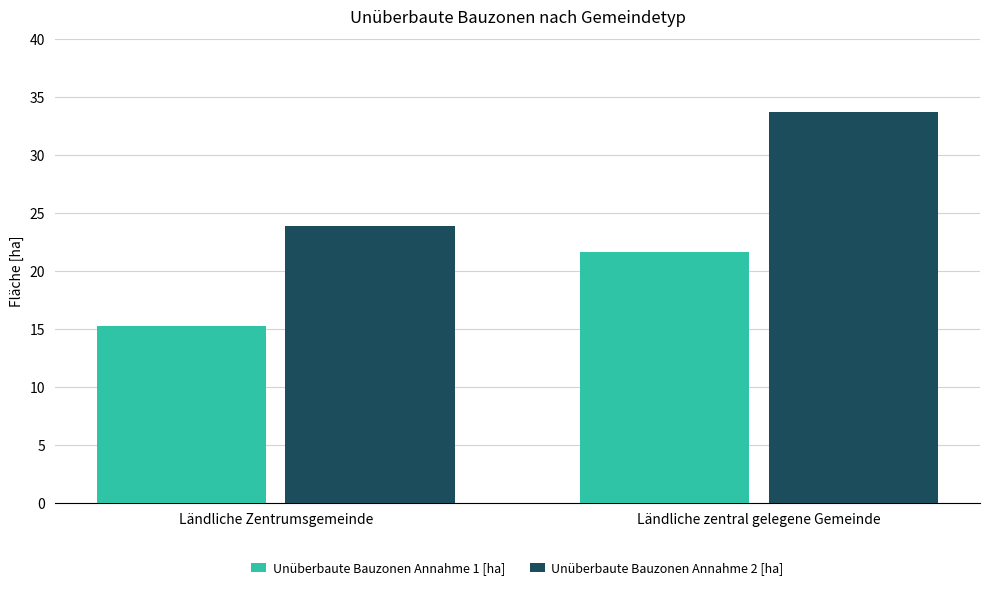

What is the difference between the maximum and minimum values in the Unüberbaute Bauzonen Annahme 1 [ha] series?

6.4